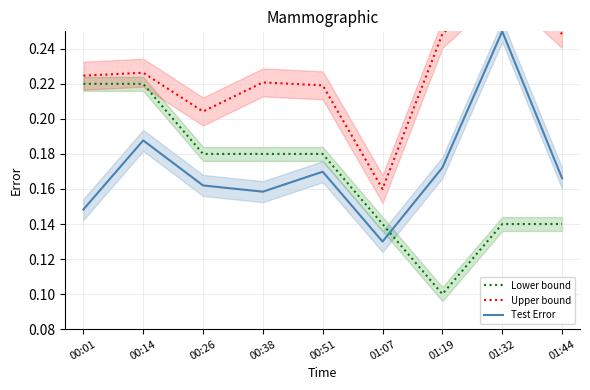

Which series changed the most between 00:14 and 01:07?

Lower bound